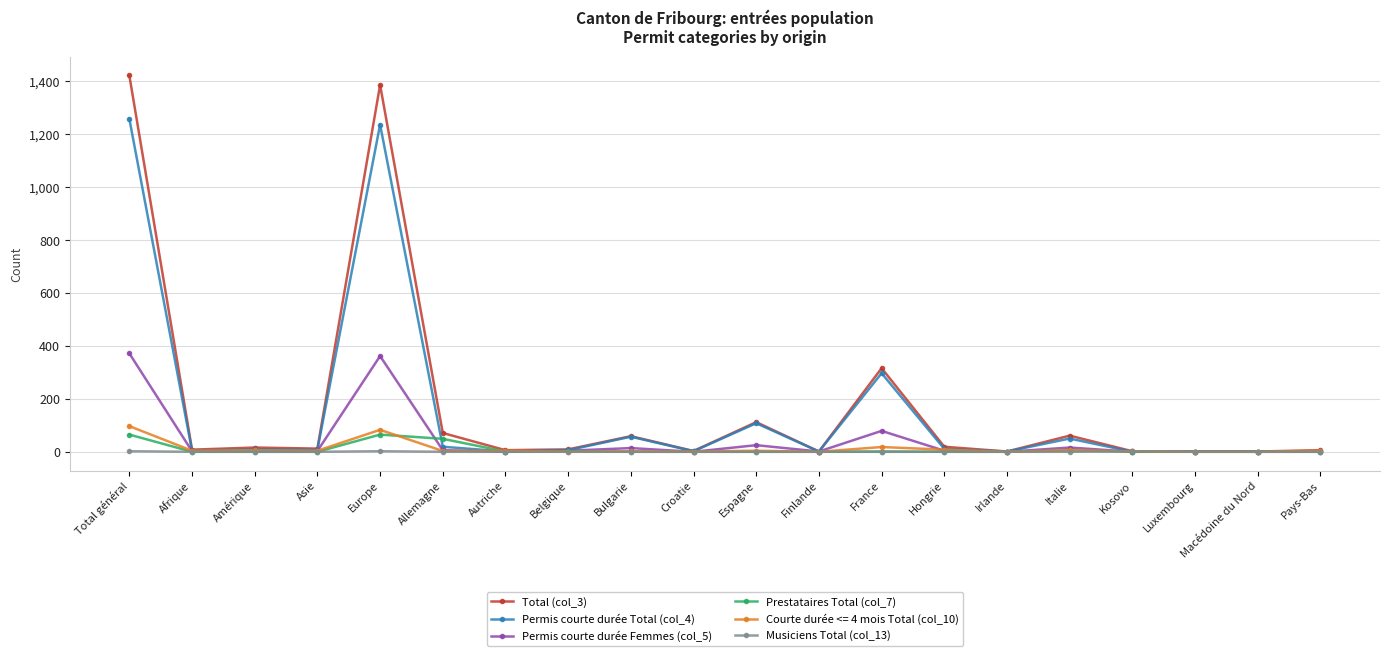

True or false: Courte durée <= 4 mois Total (col_10) has more than 0 points higher than both neighbors.

True